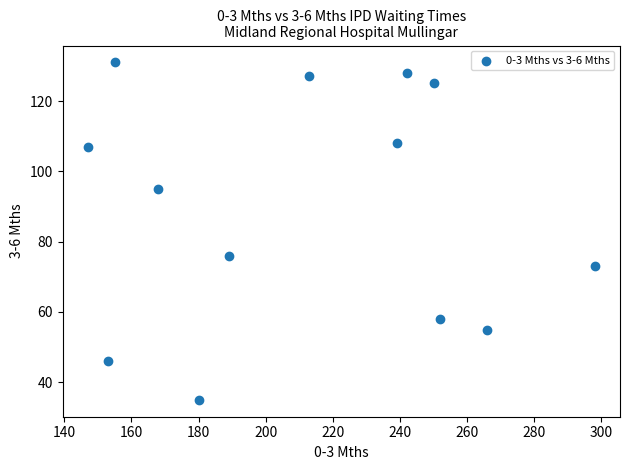

What is the range of X values (max minus min)?

151